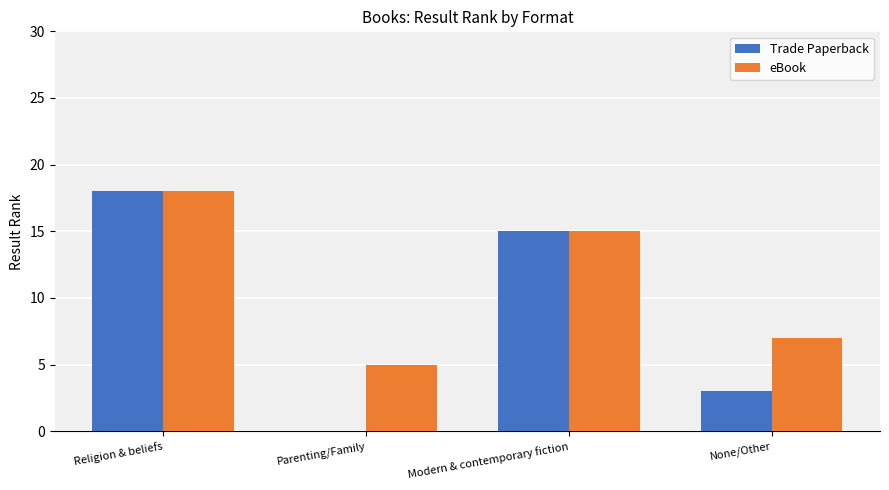

What is the sum of all eBook values?

45